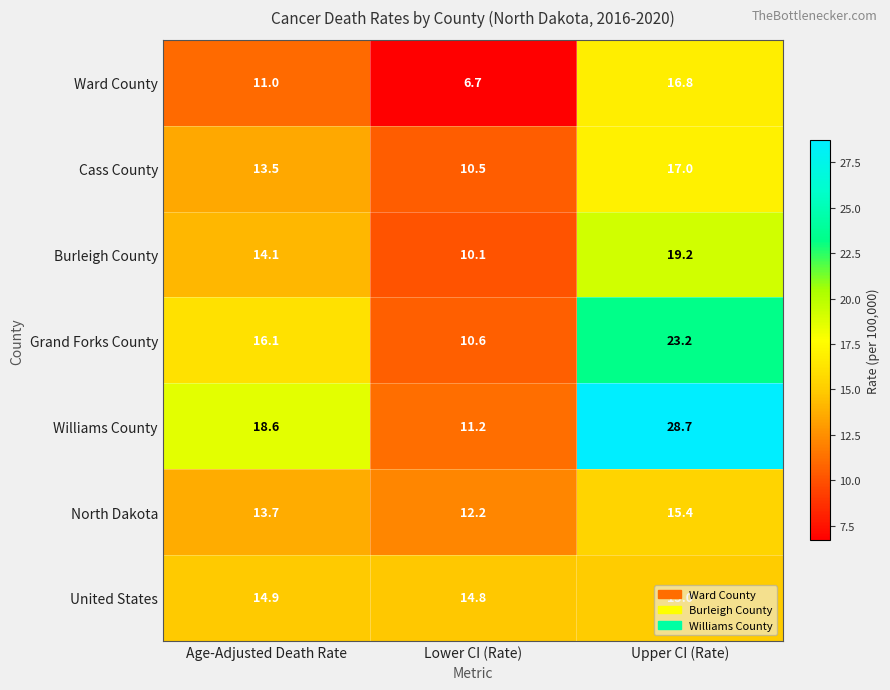

What is the sum of the Grand Forks County values at Upper CI (Rate) and Lower CI (Rate)?

33.8